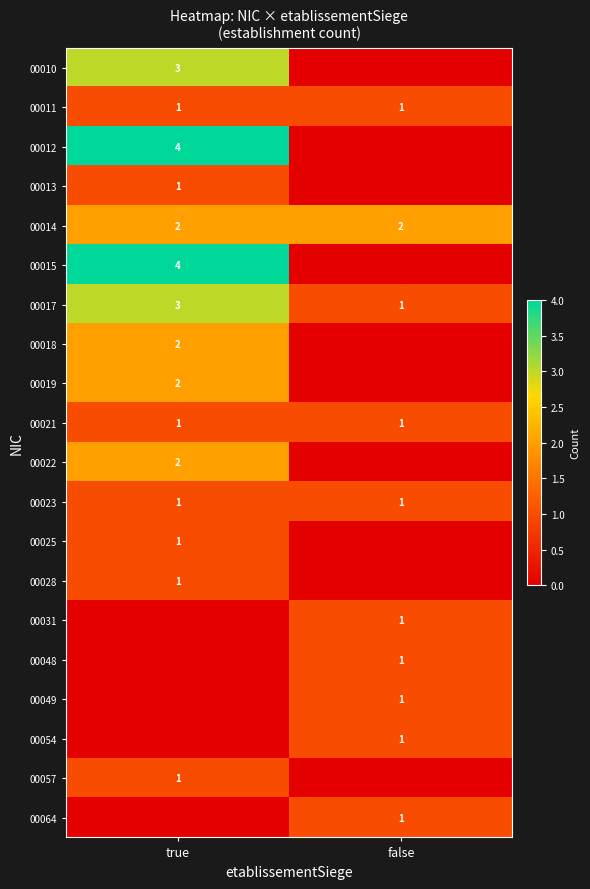

What is the sum of the 00017 values at true and false?

4